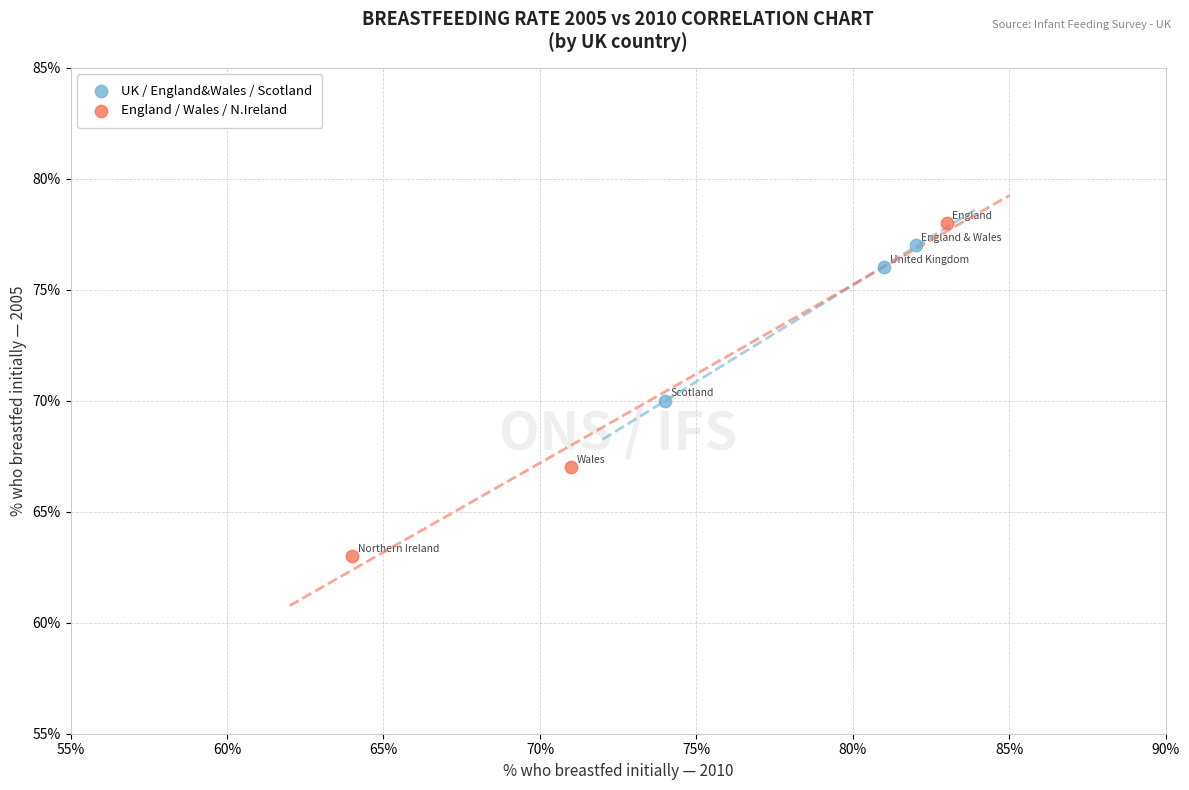

Which series has the widest spread of Y values?

England / Wales / N.Ireland